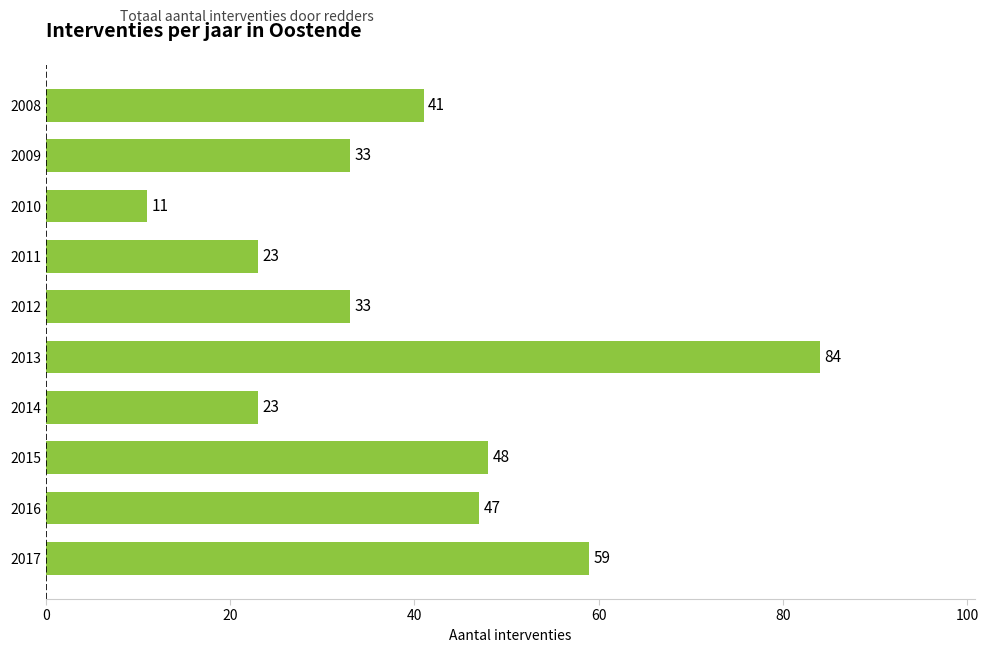

What is the sum of all values?

402